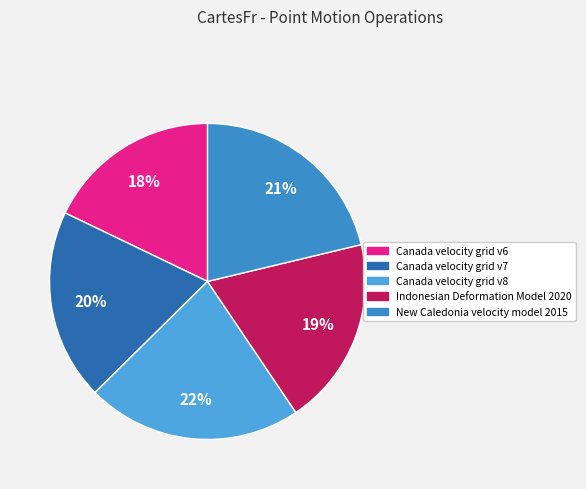

Do Canada velocity grid v7 and Canada velocity grid v8 together represent more than half of the pie?

No